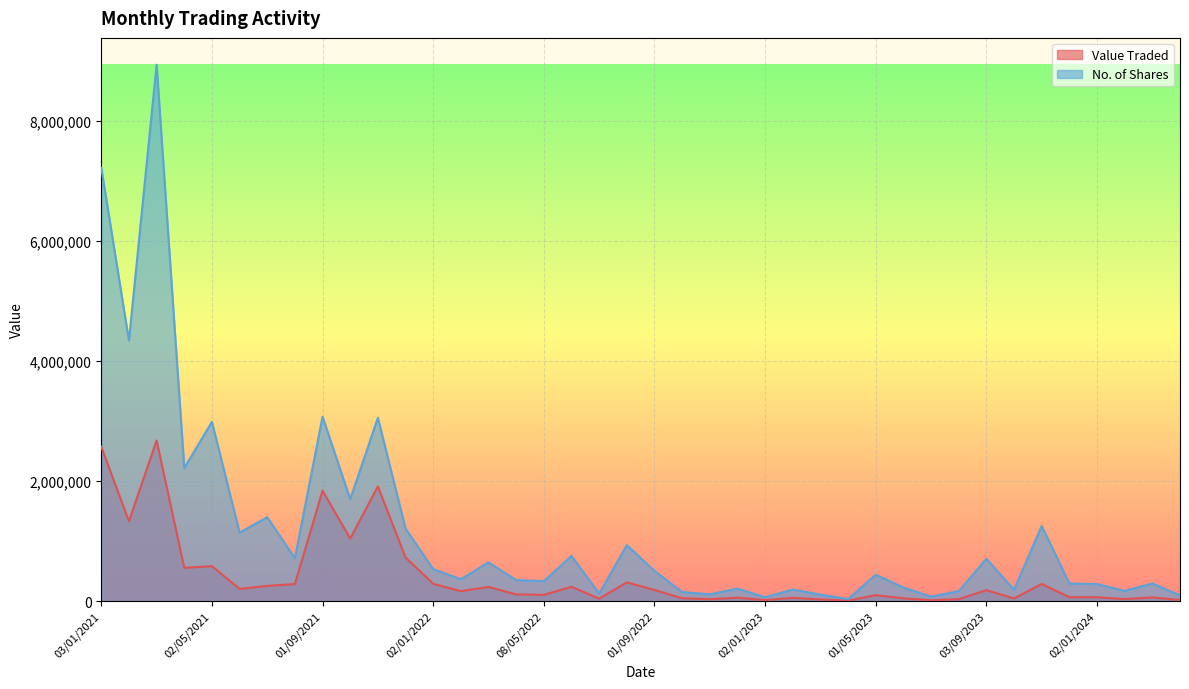

What is the difference between the second highest and minimum values in the No. of Shares series?

7184431